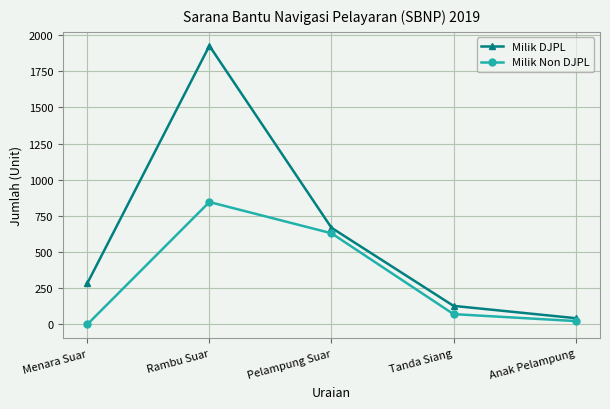

The value of Milik Non DJPL at Tanda Siang is 71. True or false?

True